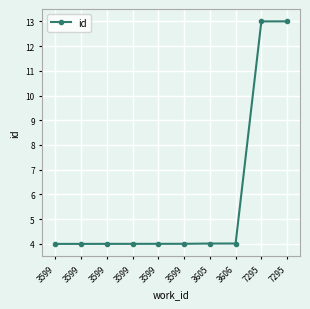

What is the maximum value shown in the chart?

13.0